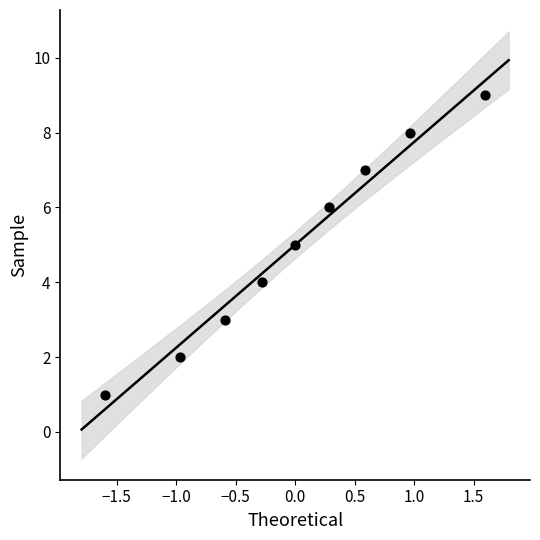

What is the average Y value?

5